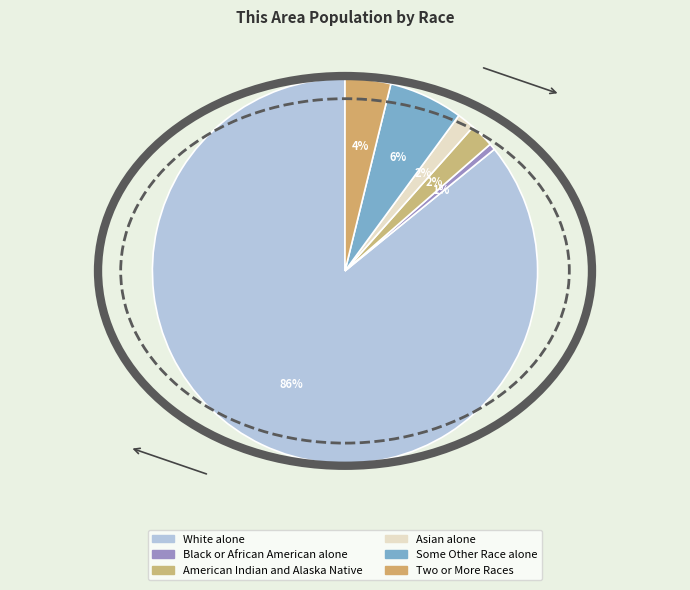

Rank the categories by value from lowest to highest.

Black or African American alone, Asian alone, American Indian and Alaska Native, Two or More Races, Some Other Race alone, White alone